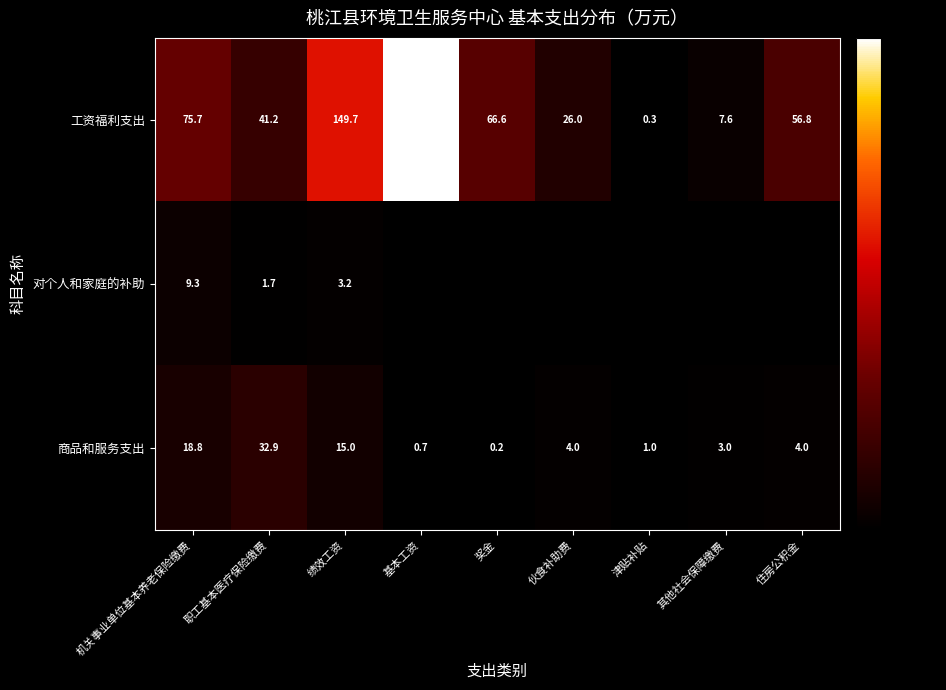

Which category has the lowest value in the 工资福利支出 series?

津贴补贴